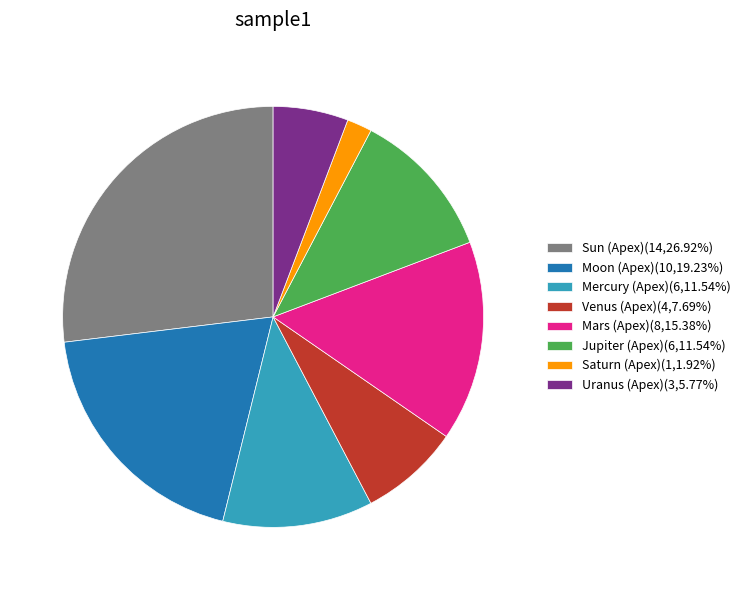

What is the ratio of the value at Sun (Apex)(14,26.92%) to the value at Uranus (Apex)(3,5.77%)?

4.7